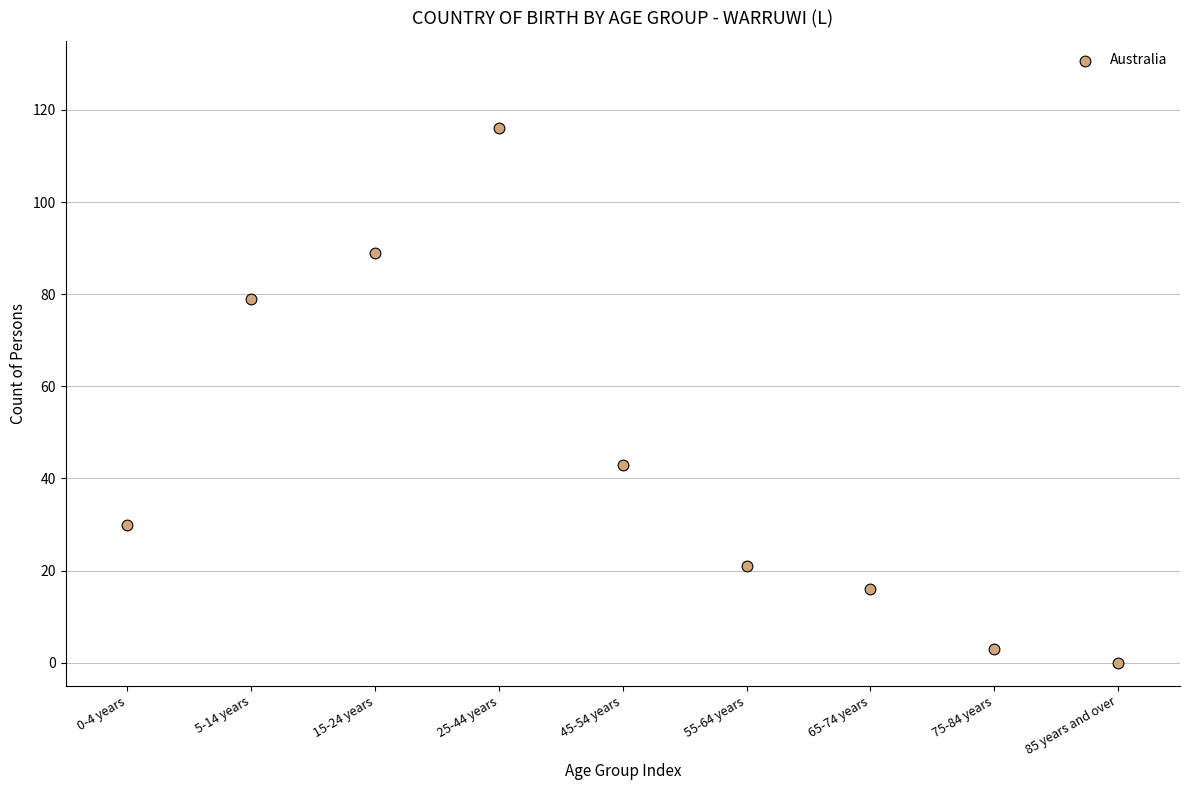

What Y value in the scatter plot is closest to 58?

43